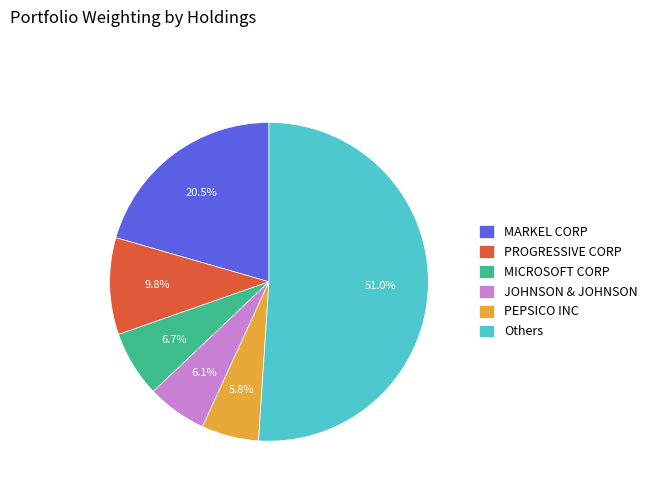

Count the number of slices in the pie.

6